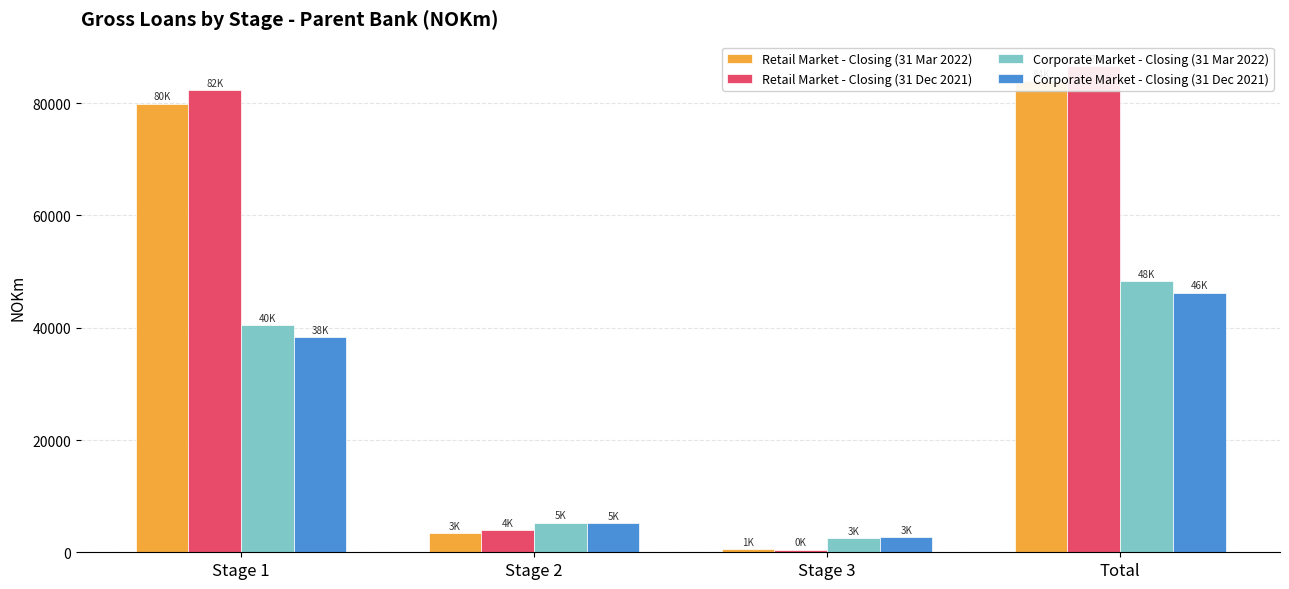

What is the sum of the Retail Market - Closing (31 Dec 2021) values at Stage 1 and Stage 2?

86191